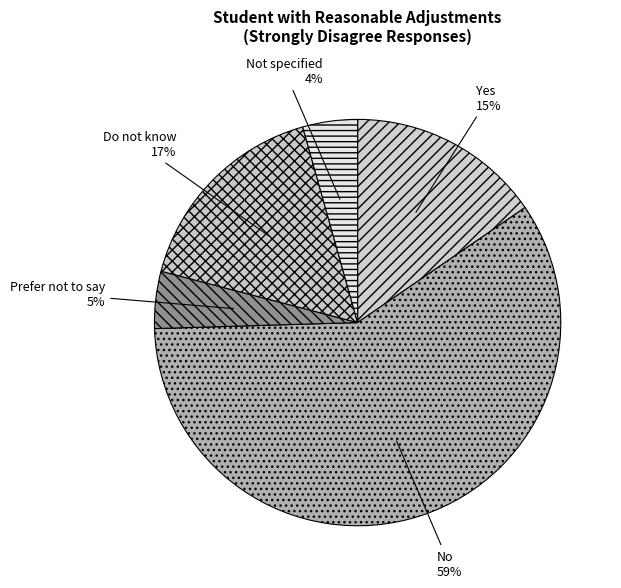

What is the largest slice in the pie chart?

No